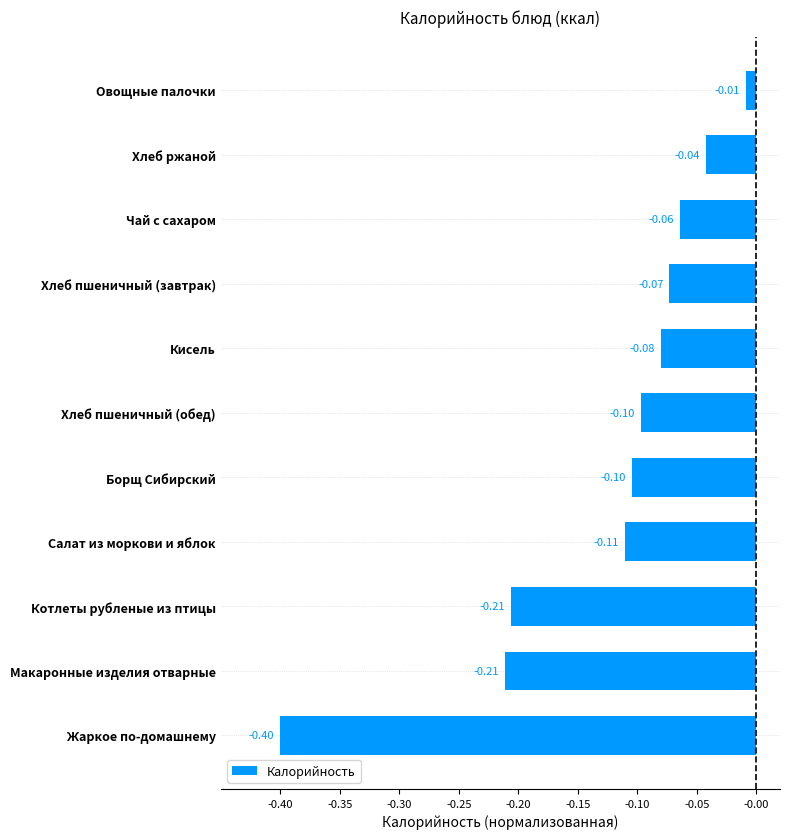

What is the average value?

-0.1